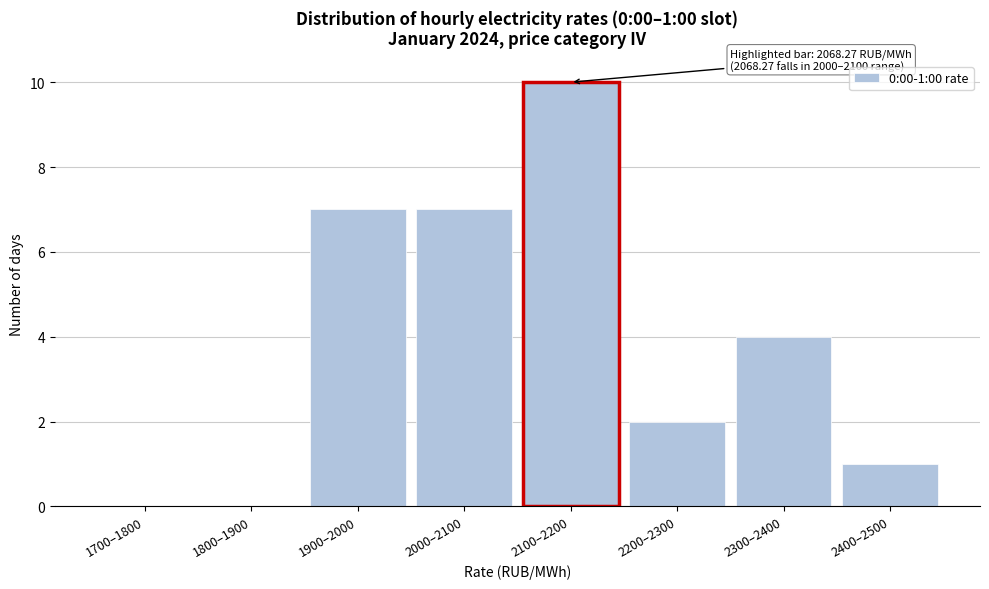

Reading left to right, what are all the values shown in this chart?

1700–1800=0	1800–1900=0	1900–2000=7	2000–2100=7	2100–2200=10	2200–2300=2	2300–2400=4	2400–2500=1